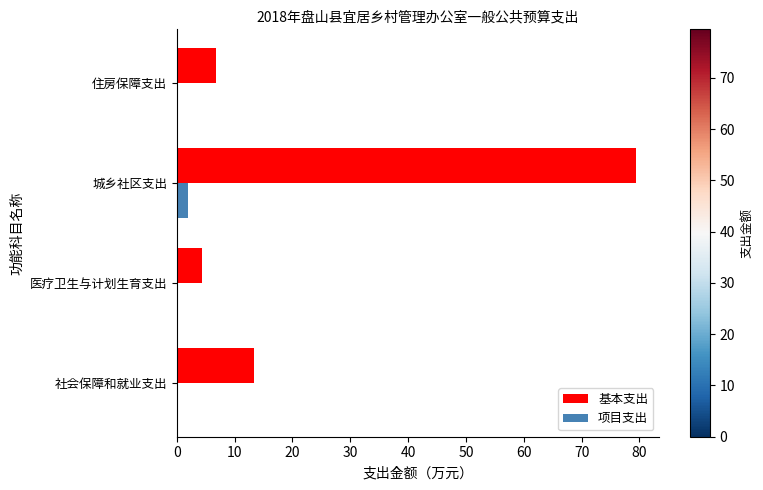

Which series has the largest total across all categories?

基本支出